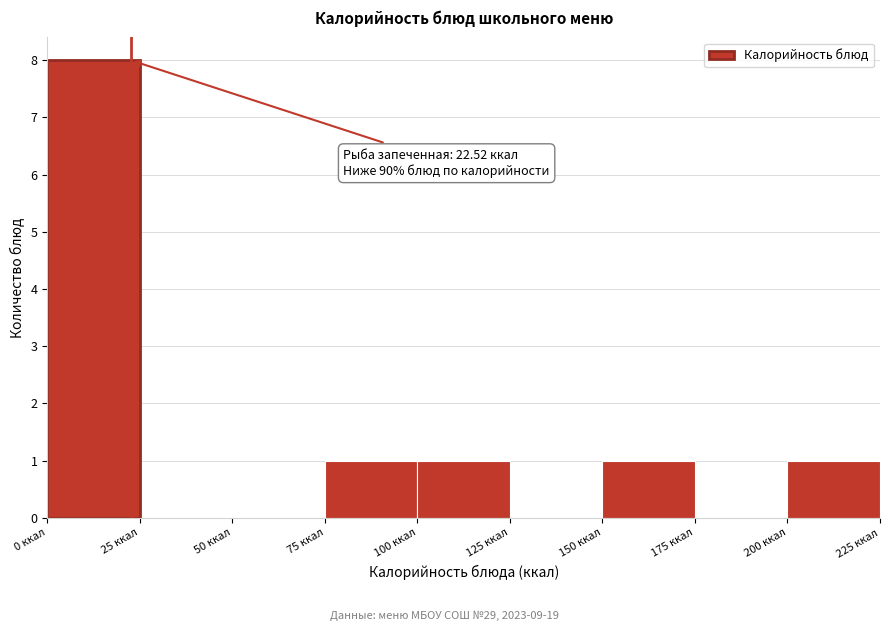

Which range on the x-axis has the tallest bar?

0 to 25